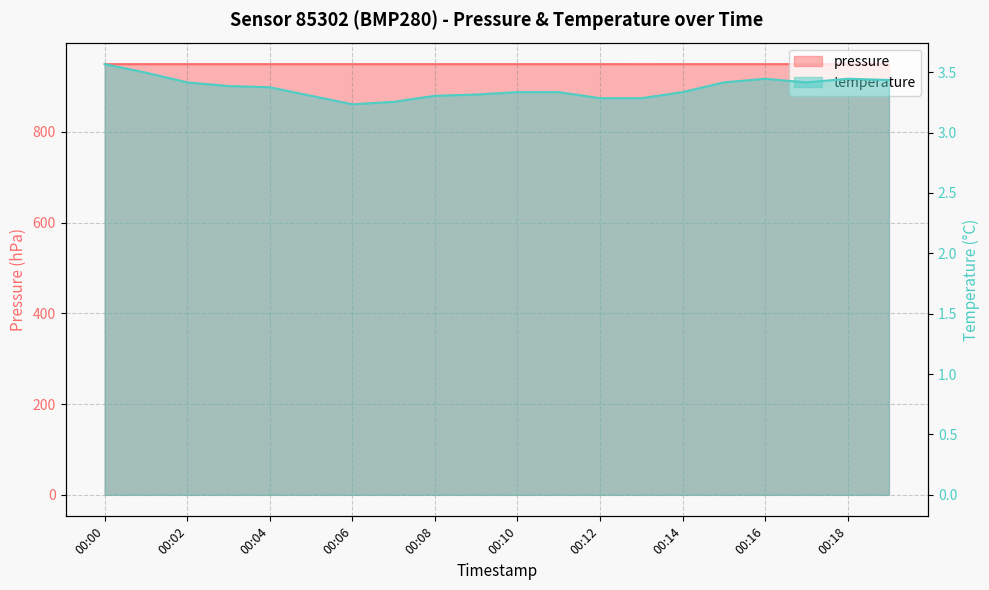

Where is temperature nearest to the value 3?

00:06